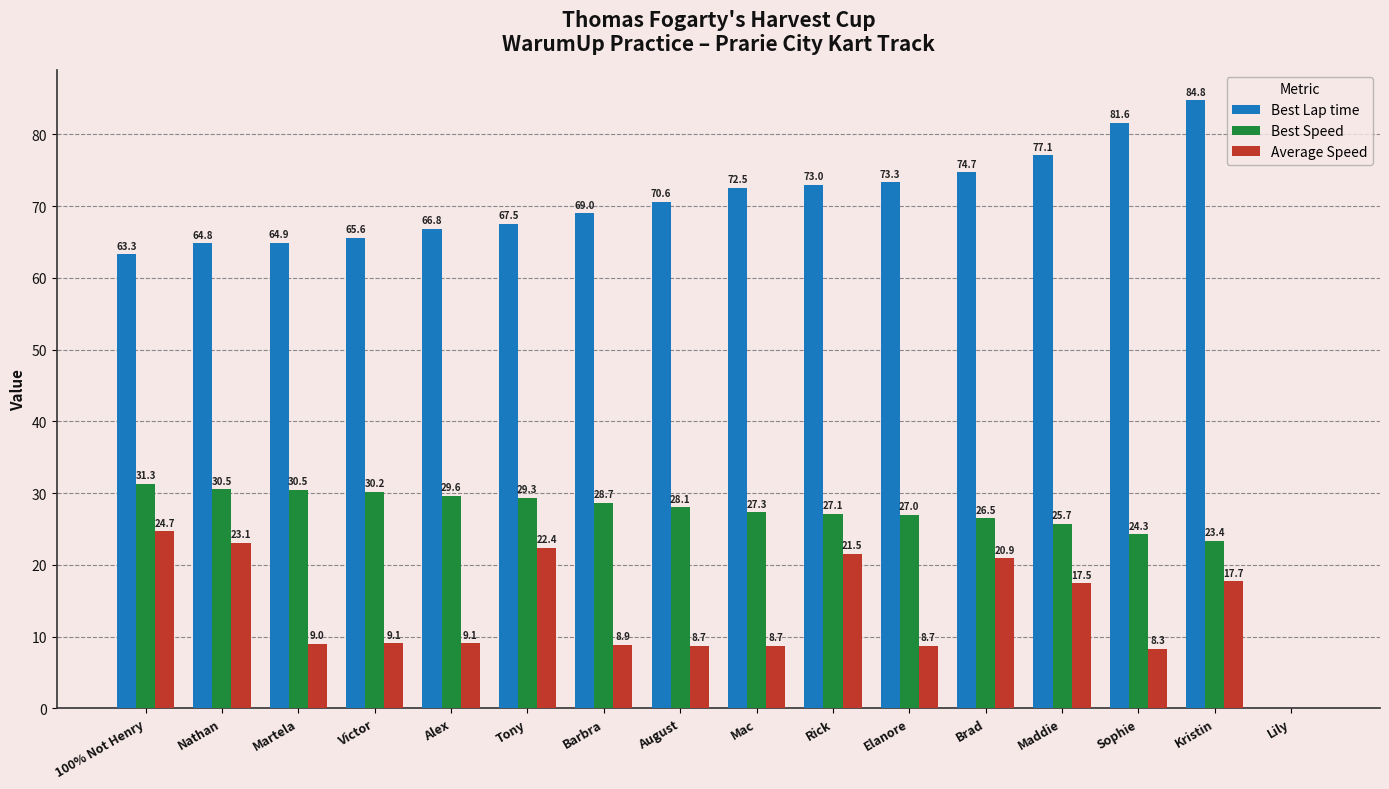

Count the number of categories in the chart.

16